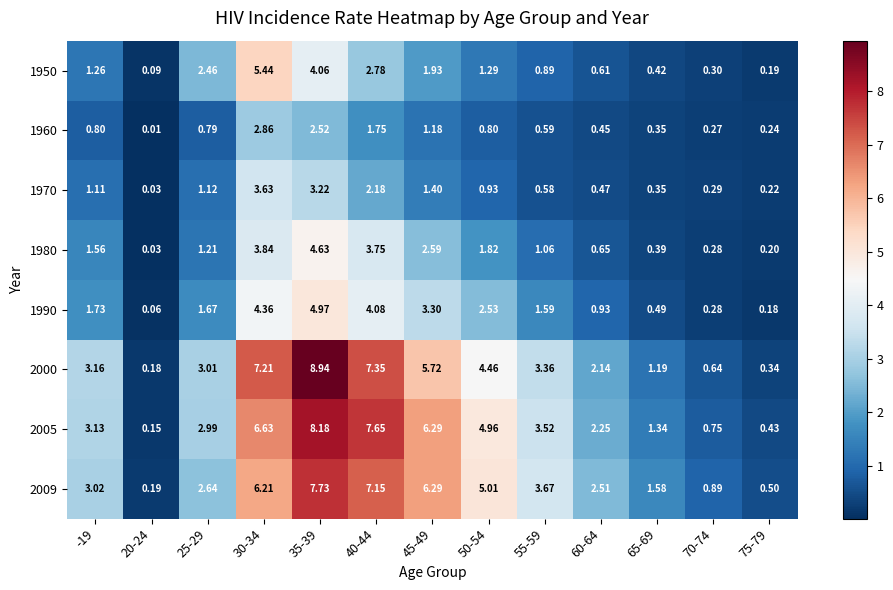

Is the value of 1970 at 55-59 greater than the value of 1980 at 70-74?

Yes